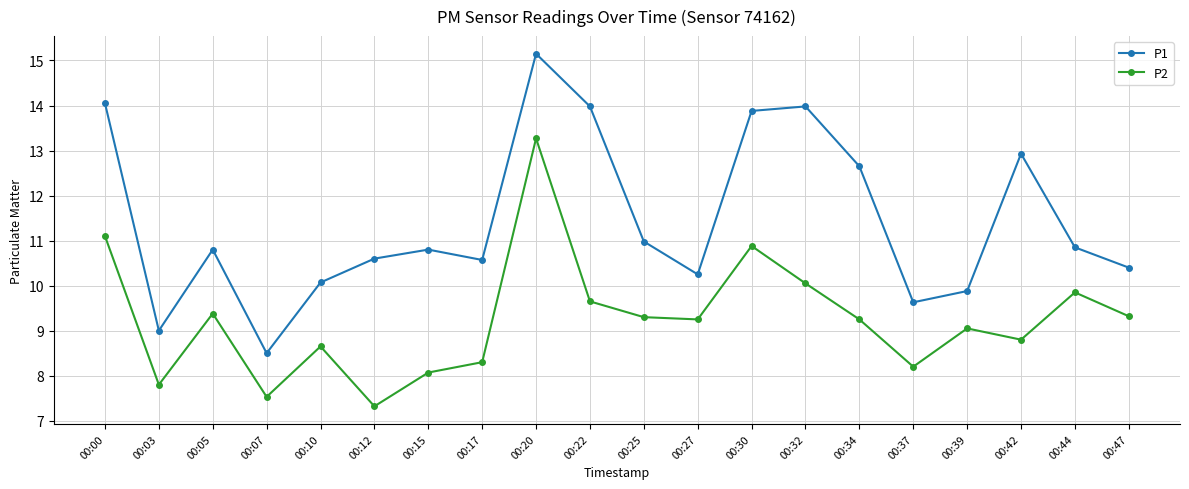

Rank the series by their average value, from lowest to highest.

P2, P1